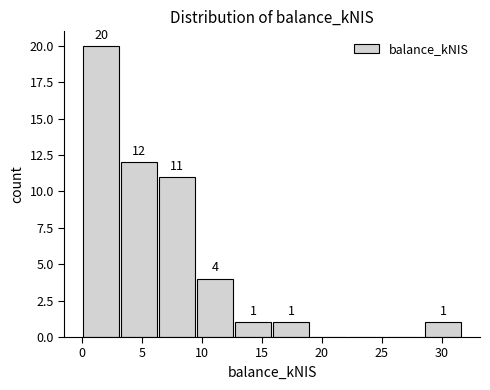

Over which range of the x-axis is the bar tallest?

0.0 to 3.0